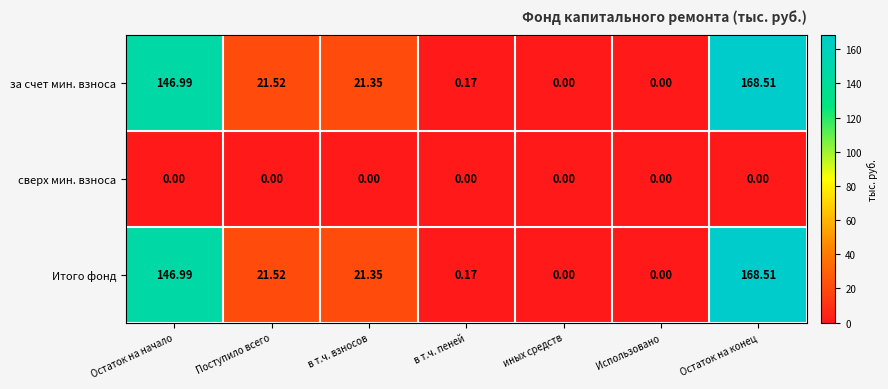

Count the number of data series in this chart.

3